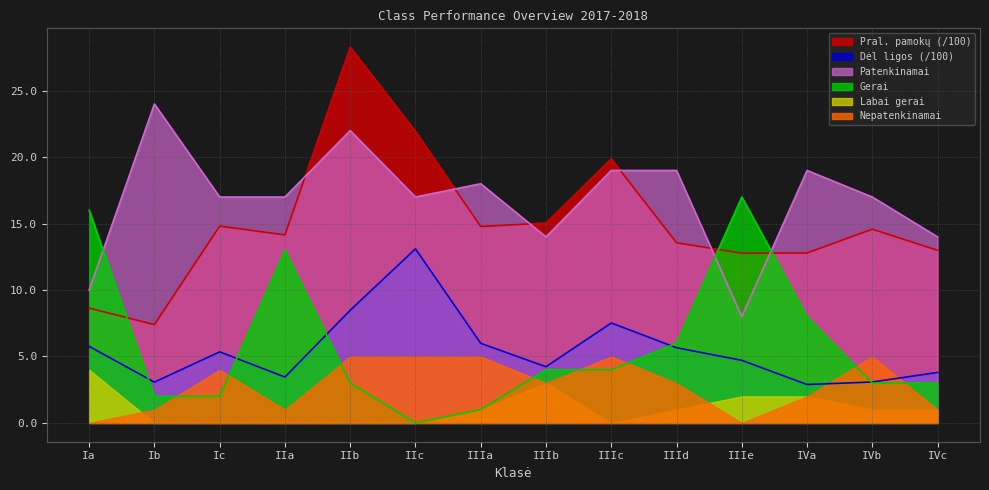

What is the spread (max minus min) of values at IVa?

17.0